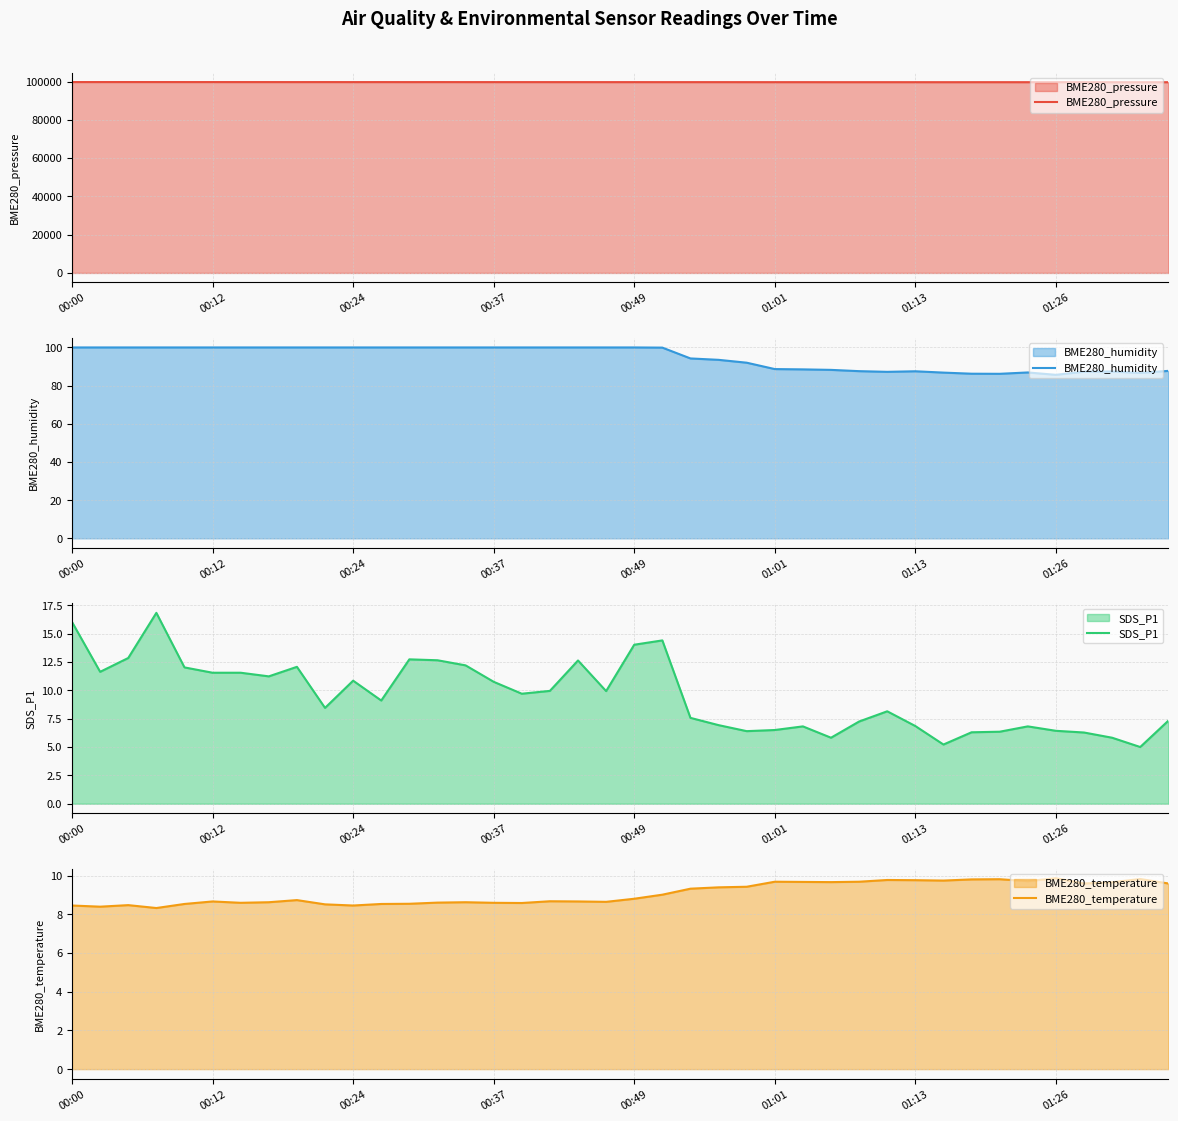

What is the maximum value for BME280_pressure?

99727.8